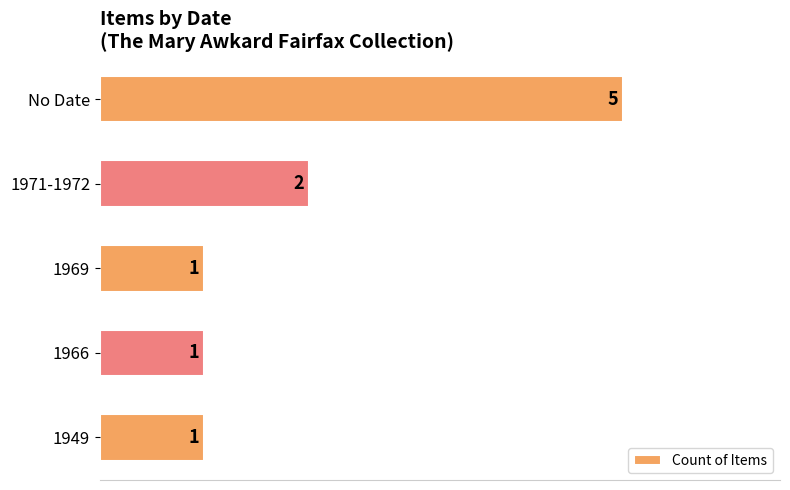

What is the difference between the maximum and second lowest values?

4